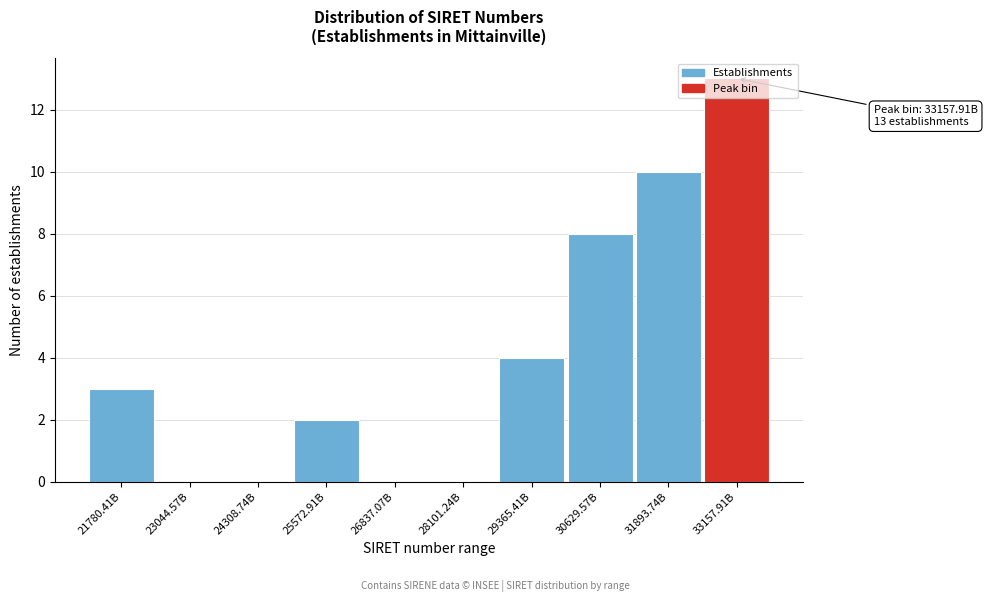

What is the sum of the values at 33157.91B and 21780.41B?

16